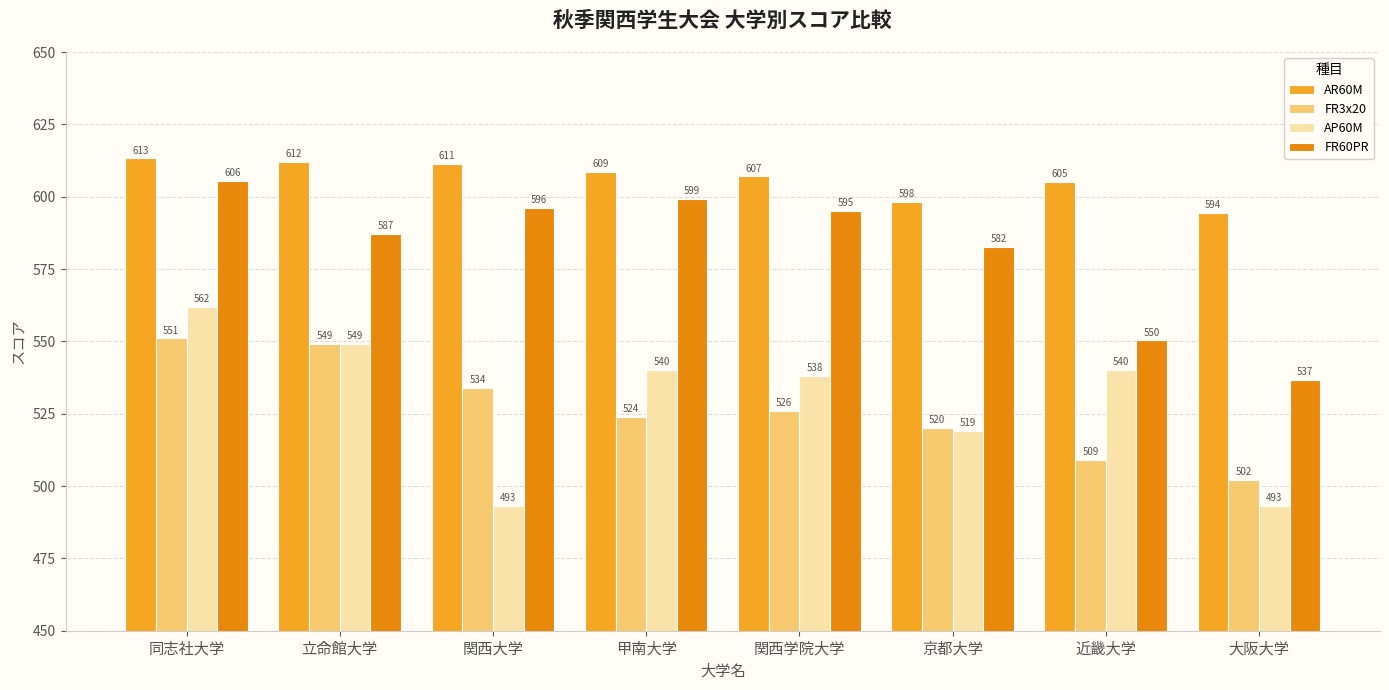

True or false: FR60PR has a value of 833.7 at 甲南大学.

False